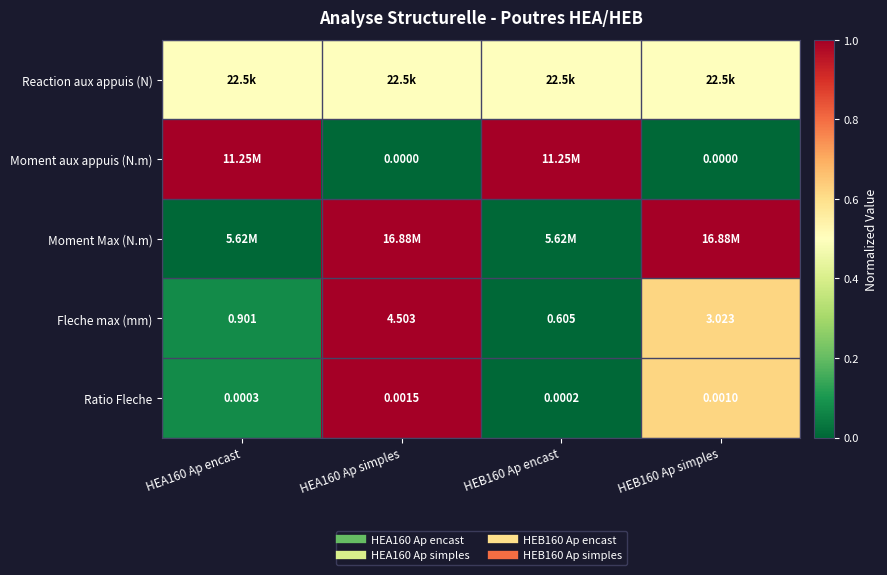

Is it true that Moment aux appuis (N.m) equals 0.7 at HEA160 Ap encast?

False